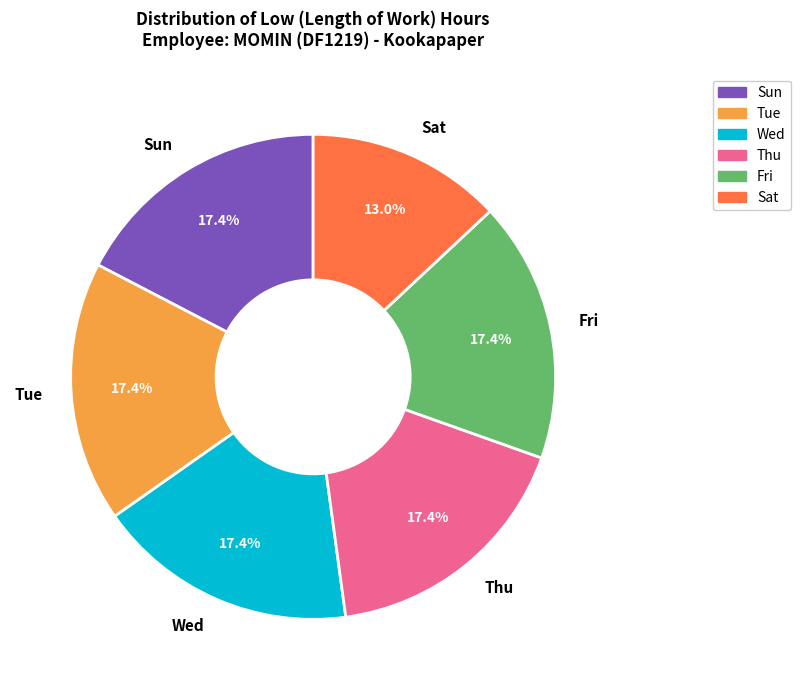

What percentage do Fri and Wed together represent?

34.8%